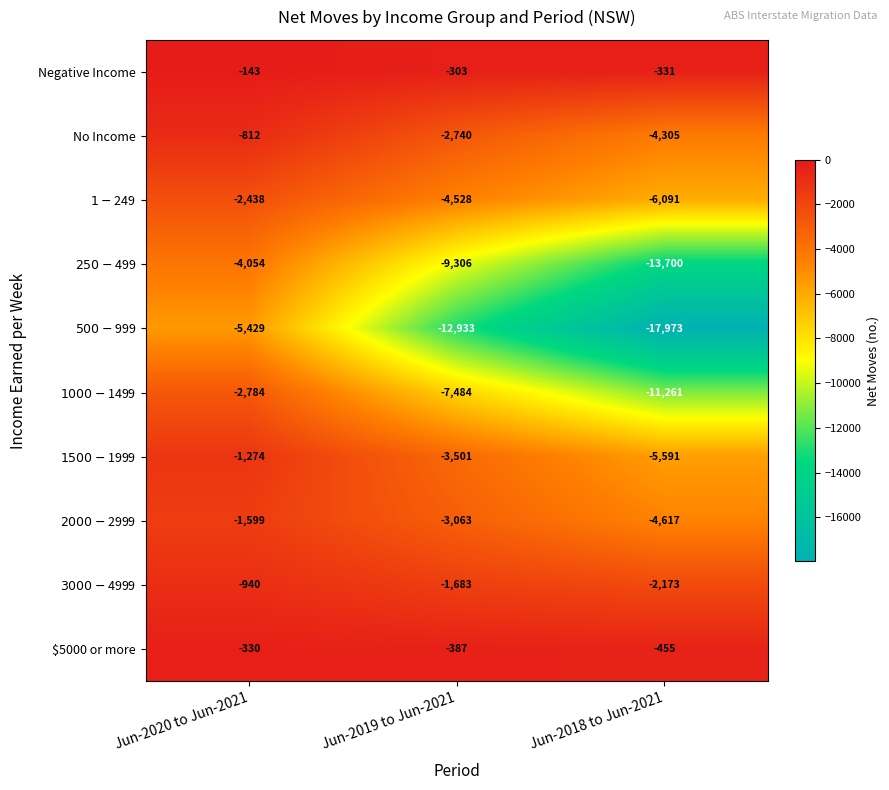

Which series has the largest total across all categories?

Negative Income